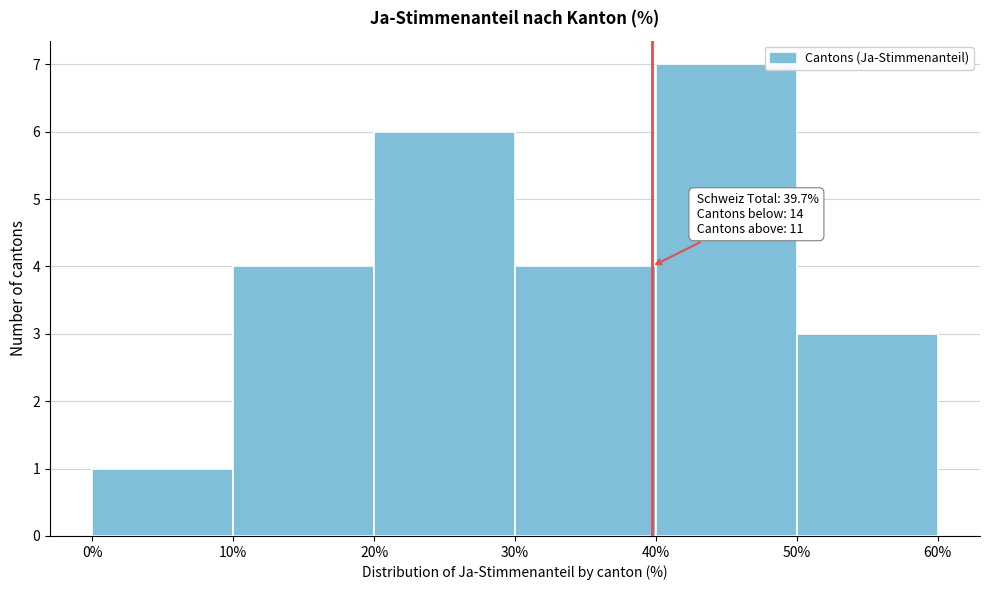

Which range on the x-axis has the tallest bar?

40% to 50%